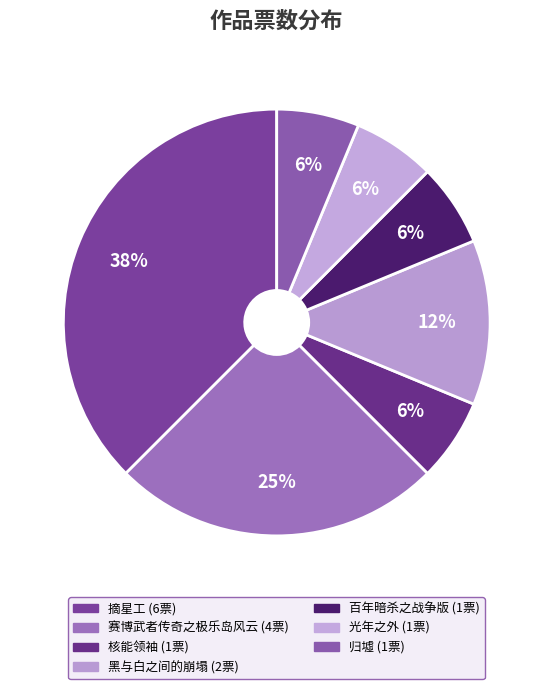

True or false: 光年之外 accounts for 1% of the total.

False